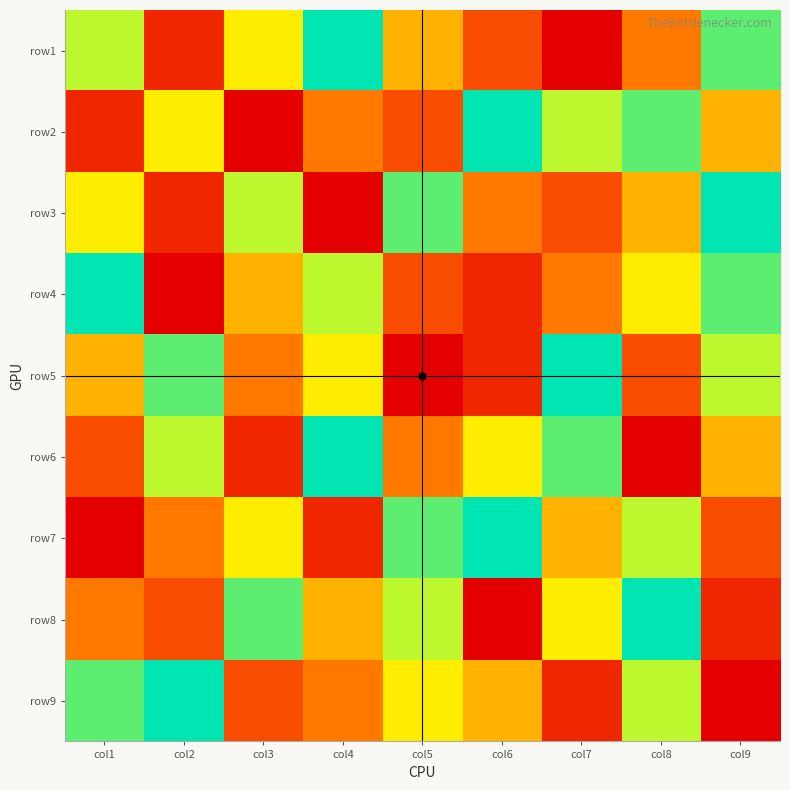

Reading right to left, what are all the values shown in this chart?

row1: col9=8	col8=4	col7=1	col6=3	col5=5	col4=9	col3=6	col2=2	col1=7
row2: col9=5	col8=8	col7=7	col6=9	col5=3	col4=4	col3=1	col2=6	col1=2
row3: col9=9	col8=5	col7=3	col6=4	col5=8	col4=1	col3=7	col2=2	col1=6
row4: col9=8	col8=6	col7=4	col6=2	col5=3	col4=7	col3=5	col2=1	col1=9
row5: col9=7	col8=3	col7=9	col6=2	col5=1	col4=6	col3=4	col2=8	col1=5
row6: col9=5	col8=1	col7=8	col6=6	col5=4	col4=9	col3=2	col2=7	col1=3
row7: col9=3	col8=7	col7=5	col6=9	col5=8	col4=2	col3=6	col2=4	col1=1
row8: col9=2	col8=9	col7=6	col6=1	col5=7	col4=5	col3=8	col2=3	col1=4
row9: col9=1	col8=7	col7=2	col6=5	col5=6	col4=4	col3=3	col2=9	col1=8